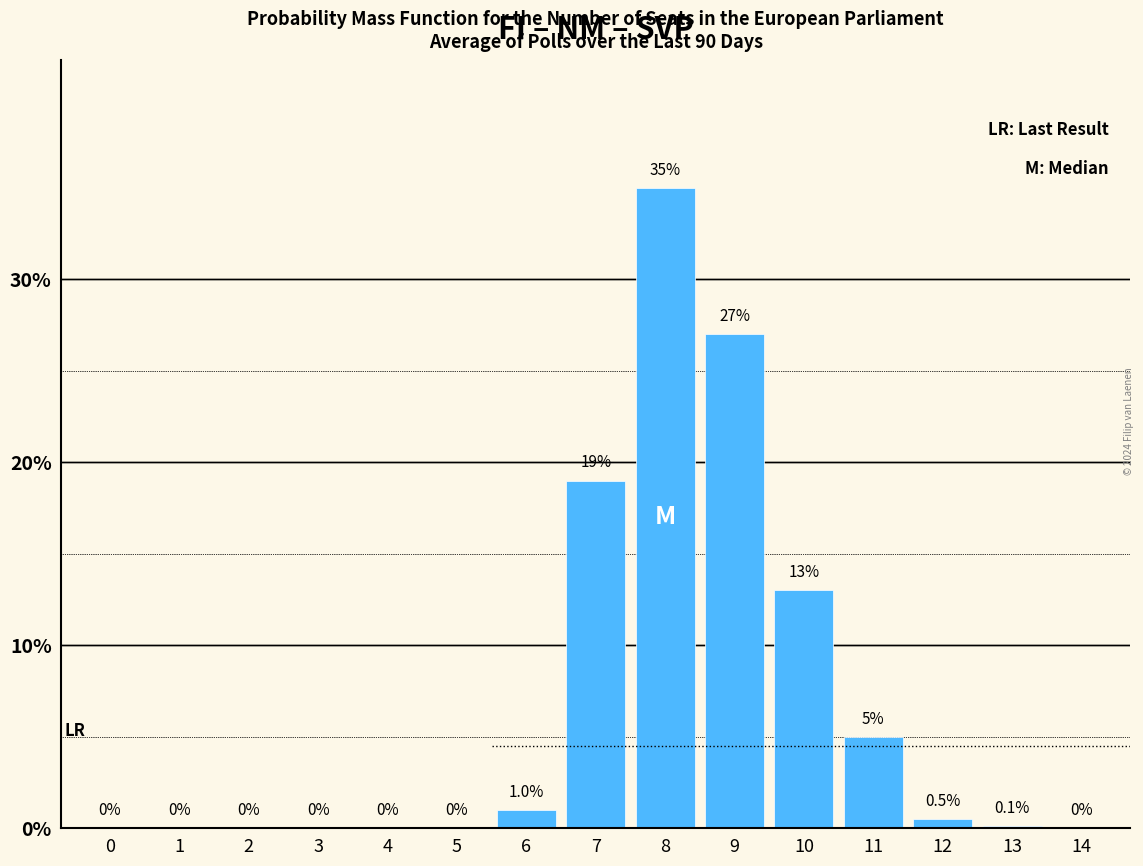

Reading left to right, extract all data points from this chart.

0=0.0	1=0.0	2=0.0	3=0.0	4=0.0	5=0.0	6=1.0	7=19.0	8=35.0	9=27.0	10=13.0	11=5.0	12=0.5	13=0.1	14=0.0